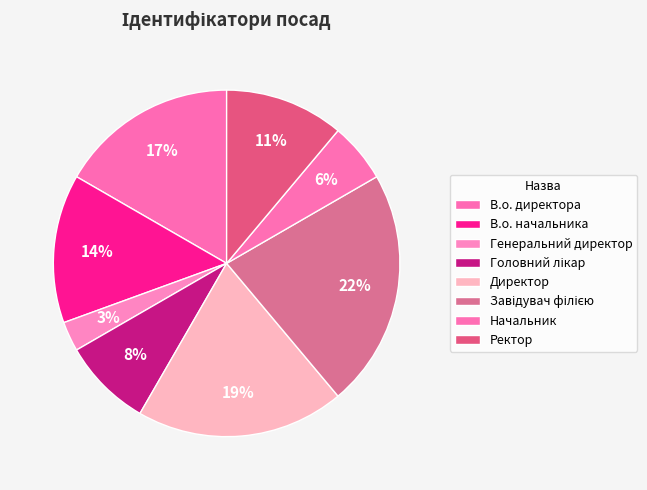

Is Директор the majority of the pie?

No